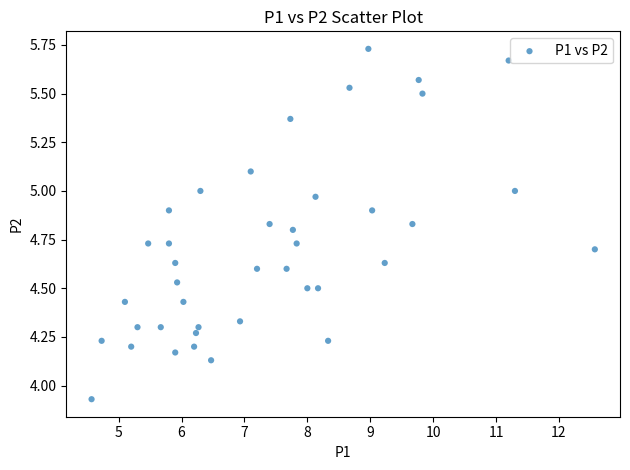

What is the range of Y values (max minus min)?

1.8